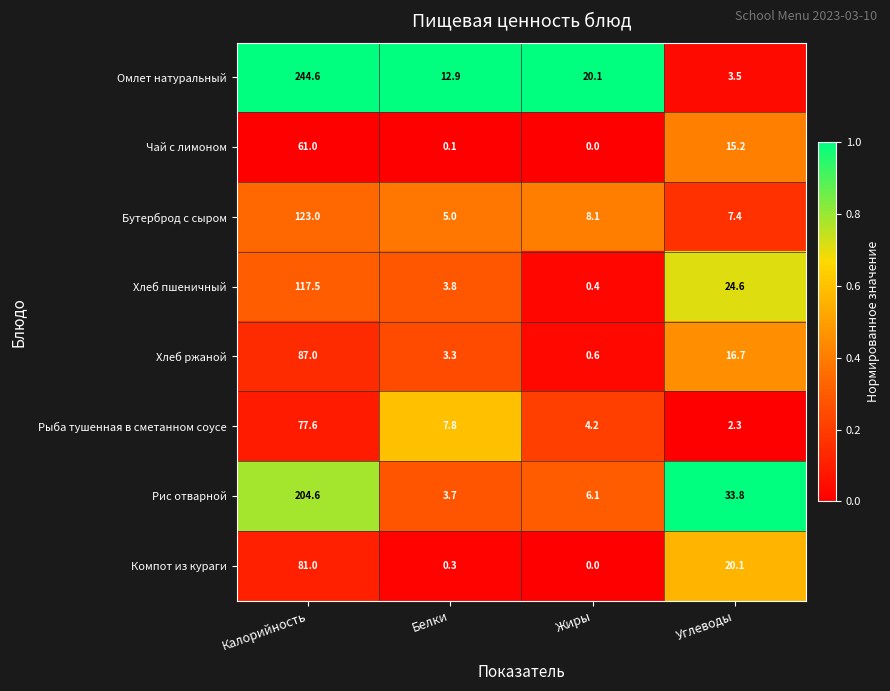

The value of Омлет натуральный at Калорийность is 166.9. True or false?

False